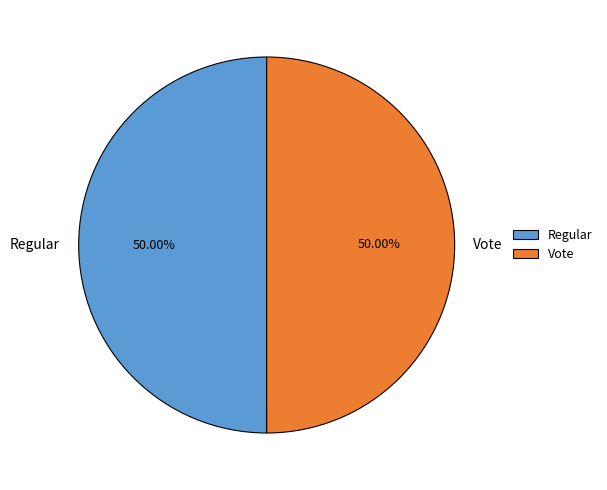

Approximately how many times larger is the value at Regular compared to Vote?

1.0